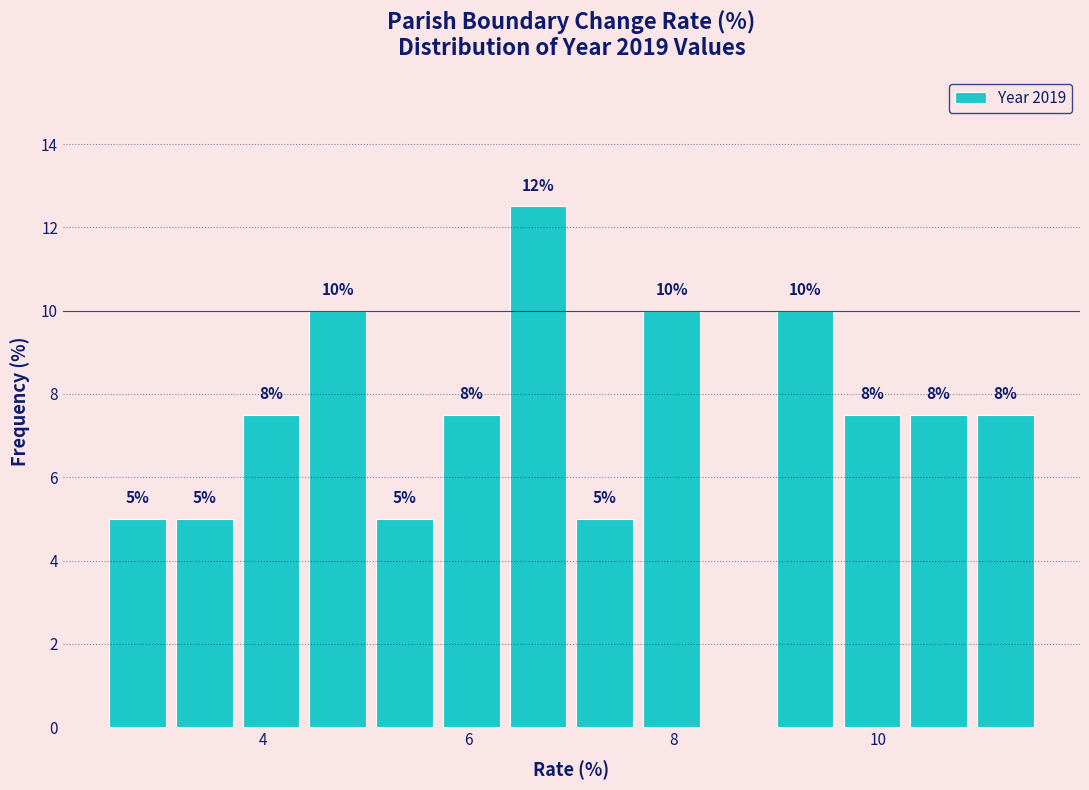

Around what value on the x-axis is the tallest bar? Give the approximate position of its centre, as read against the axis.

6.6